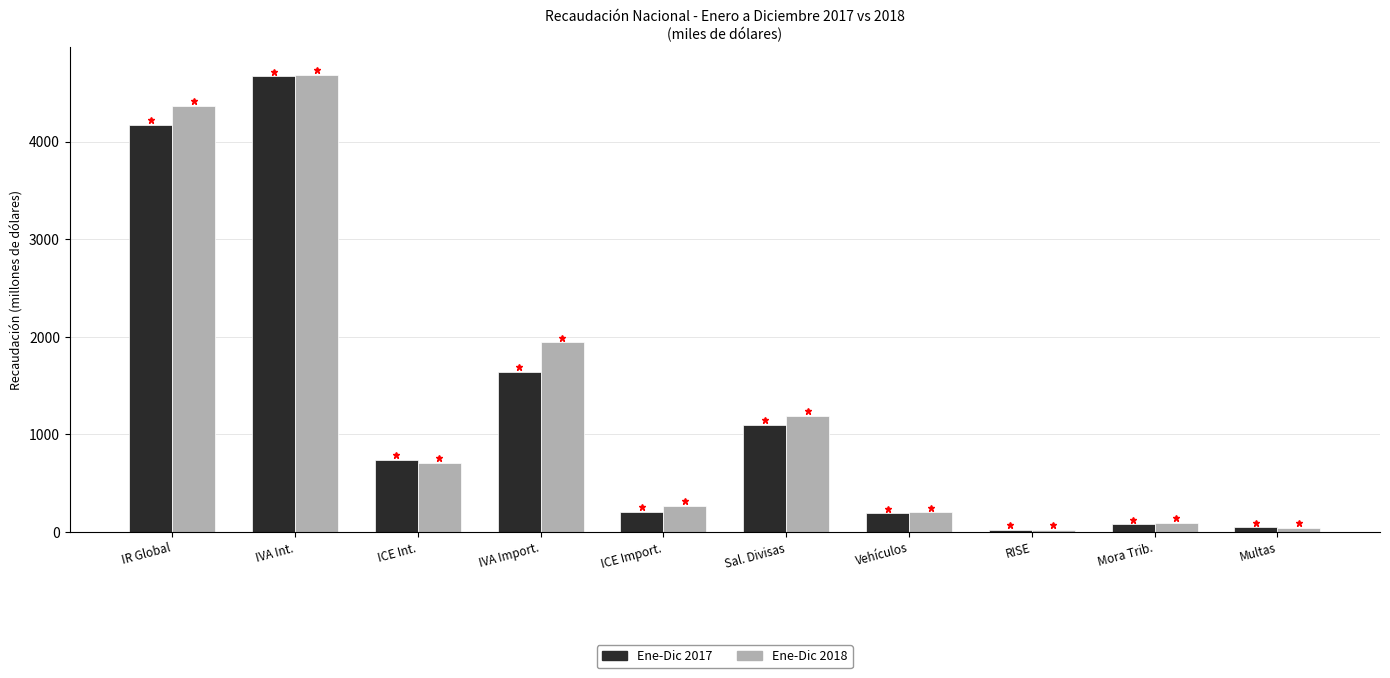

What is the sum of all Ene-Dic 2017 values?

12882.5